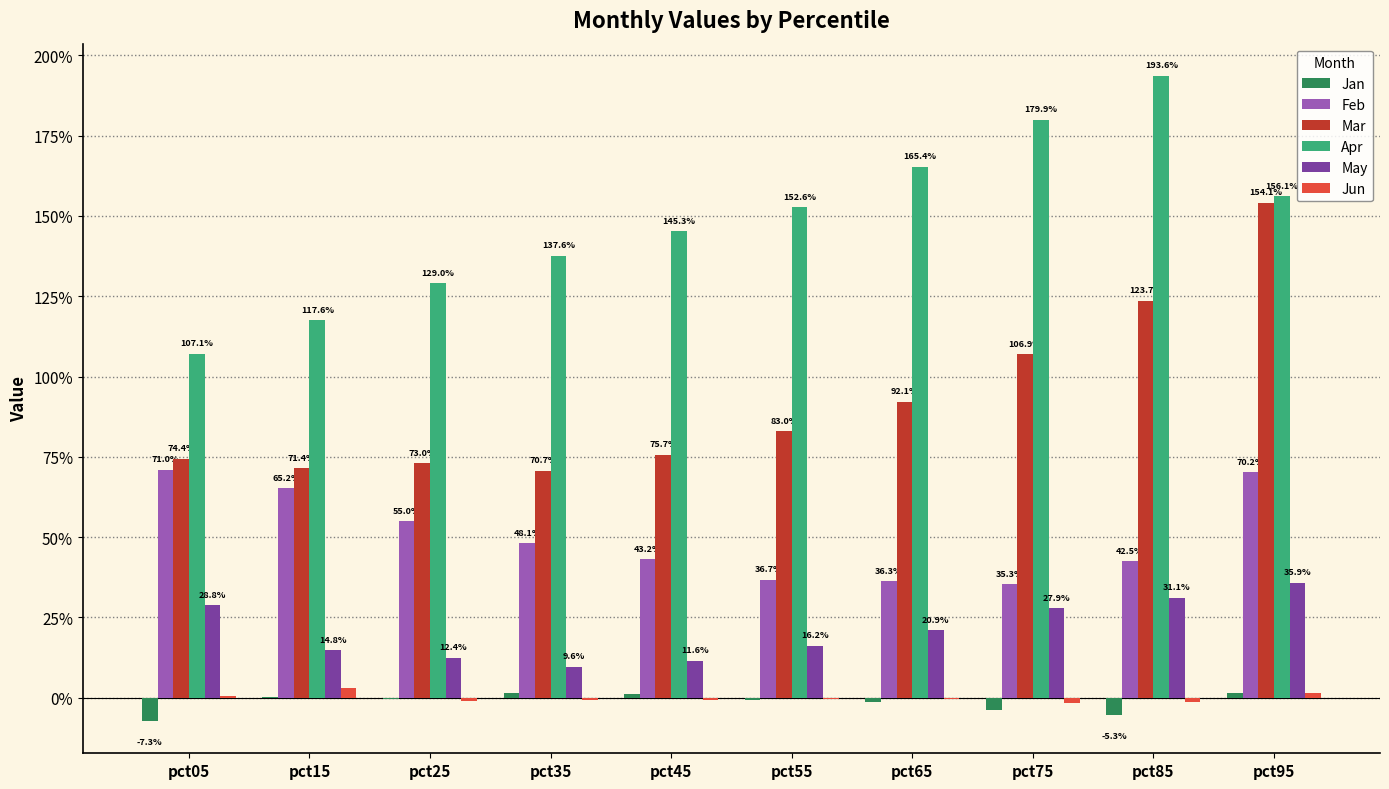

What are all the series names shown in the legend?

Jan, Feb, Mar, Apr, May, Jun